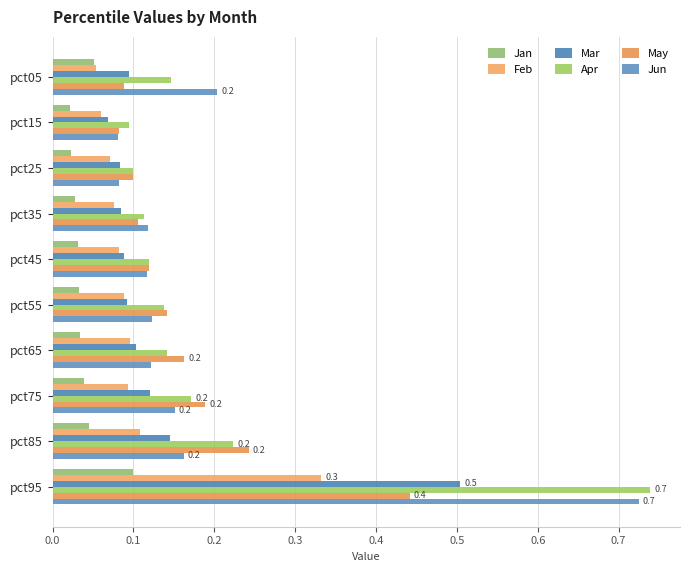

At which category does the chart reach its peak across all series?

pct95